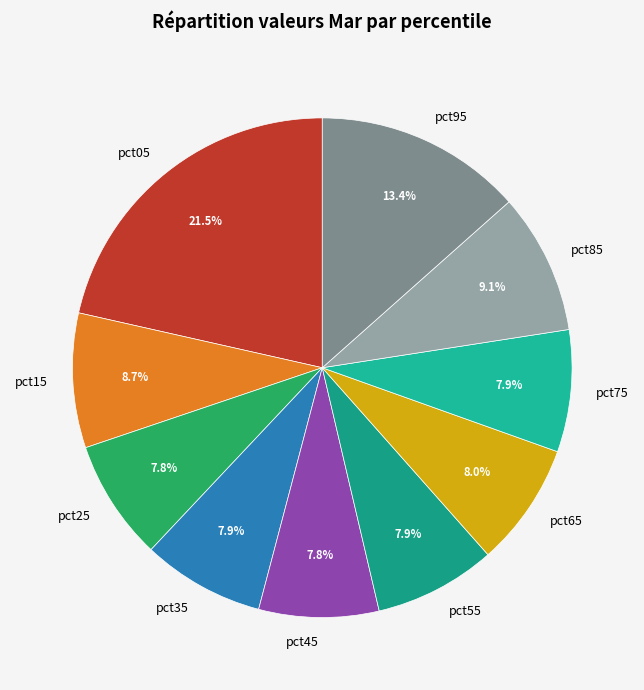

What is the ratio of the value at pct65 to the value at pct05?

0.4